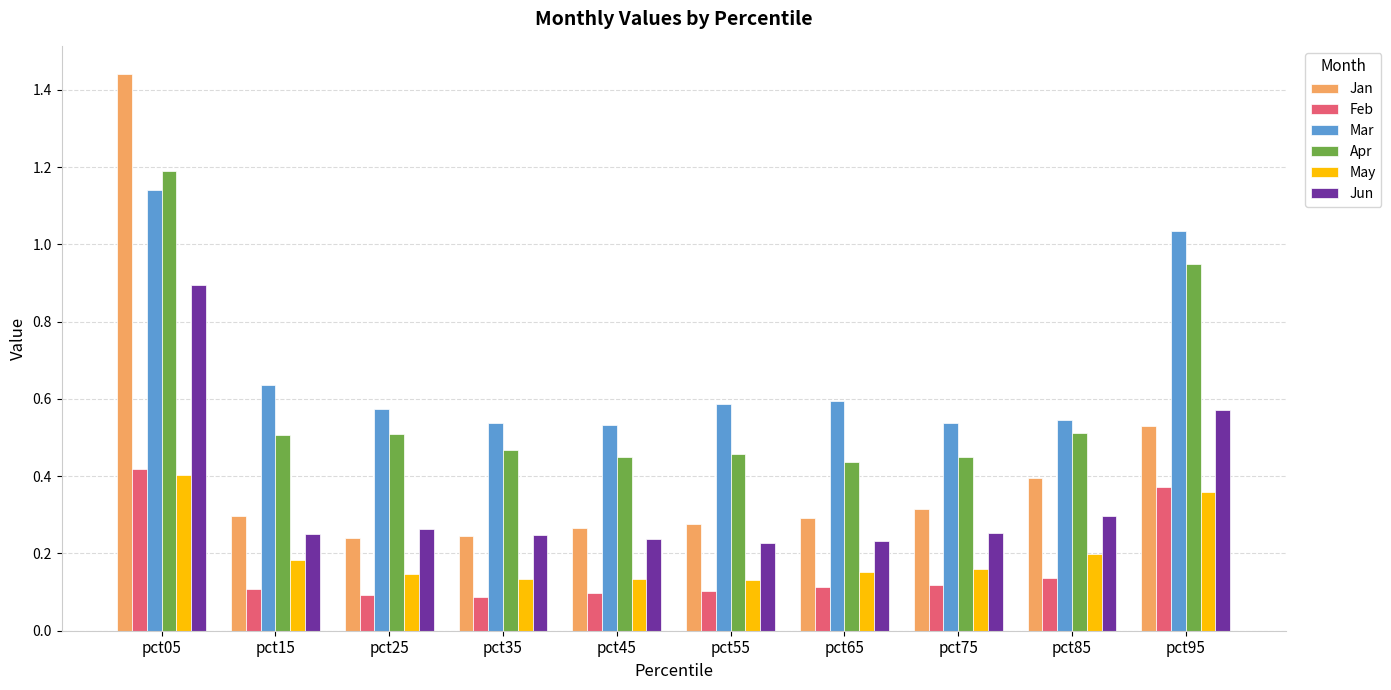

How many bars are there in each group?

6